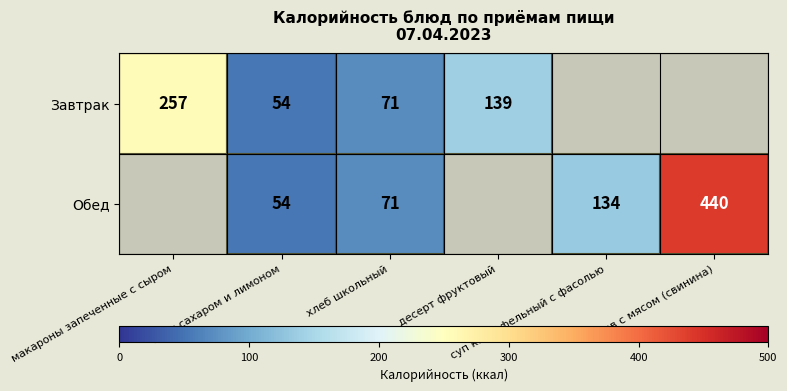

How many categories are shown in the chart?

6